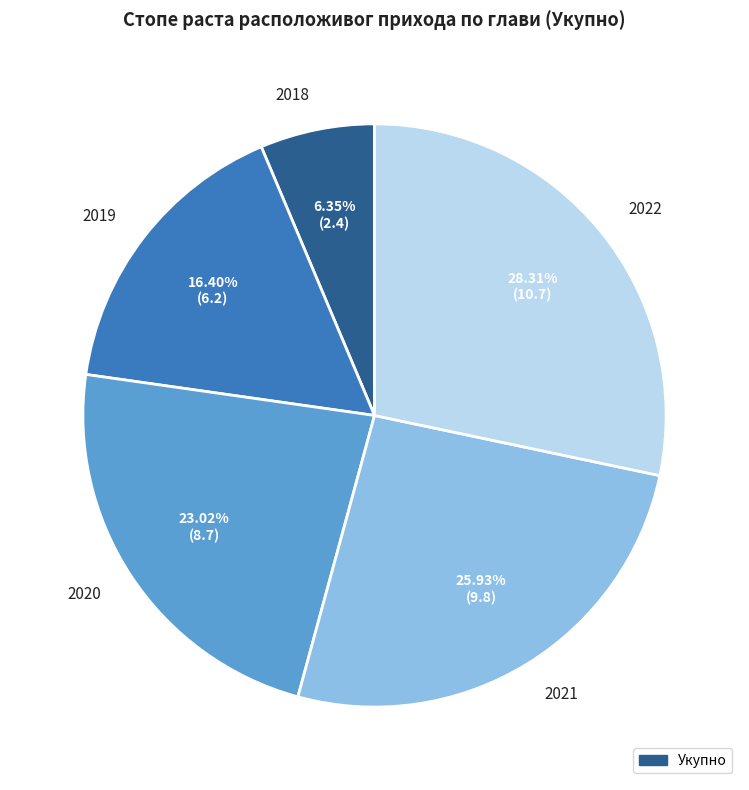

What percentage is the 2018 slice, to the nearest percent?

6%